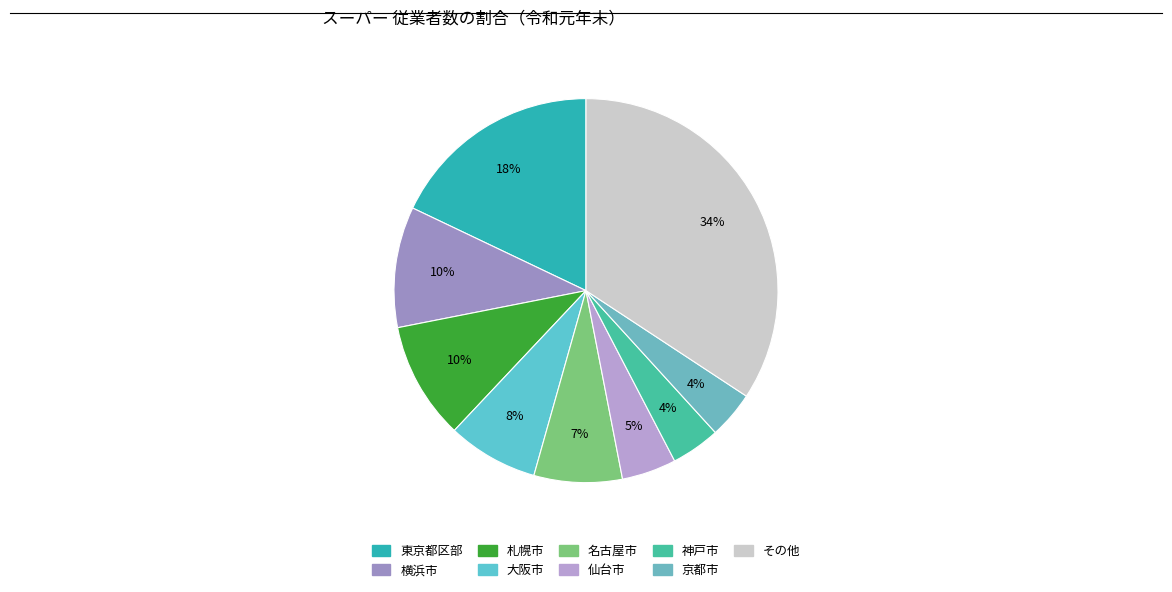

To the nearest percent, what is the average slice percentage?

11%